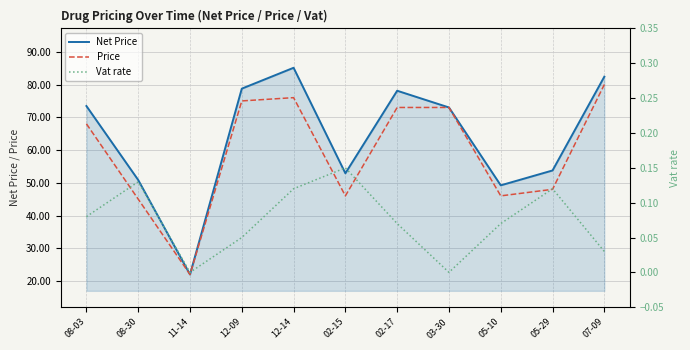

True or false: Price has more than 1 interior local peaks.

False